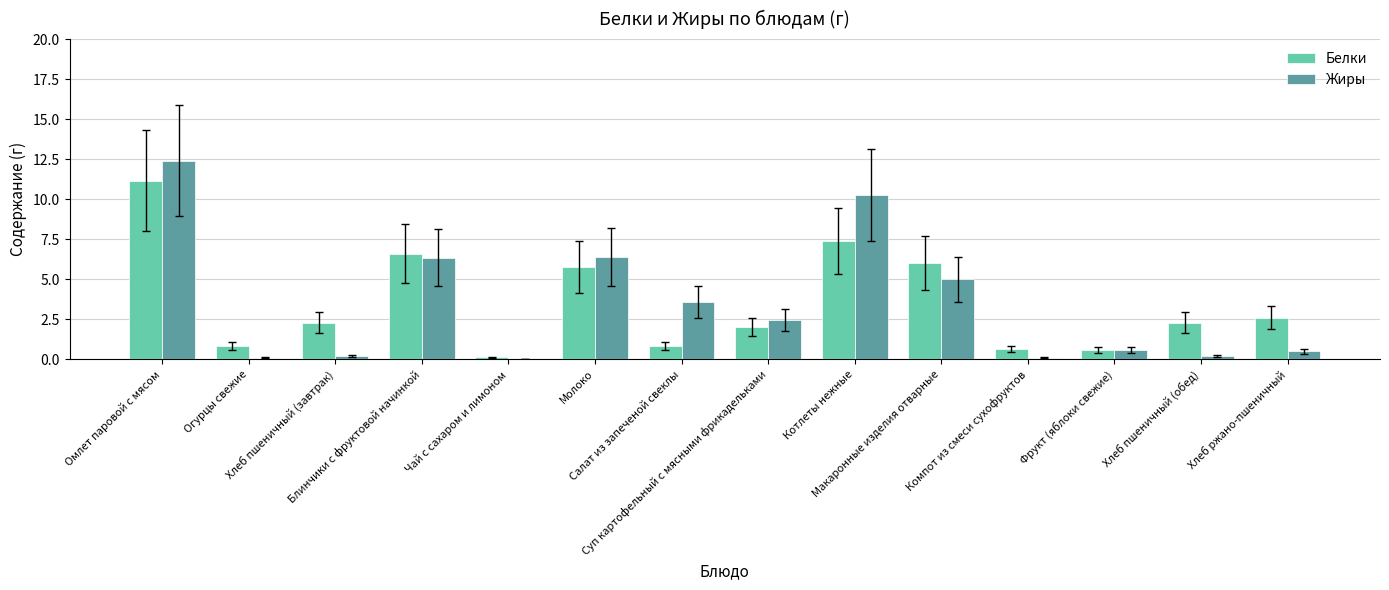

What is the sum of all Жиры values?

48.2